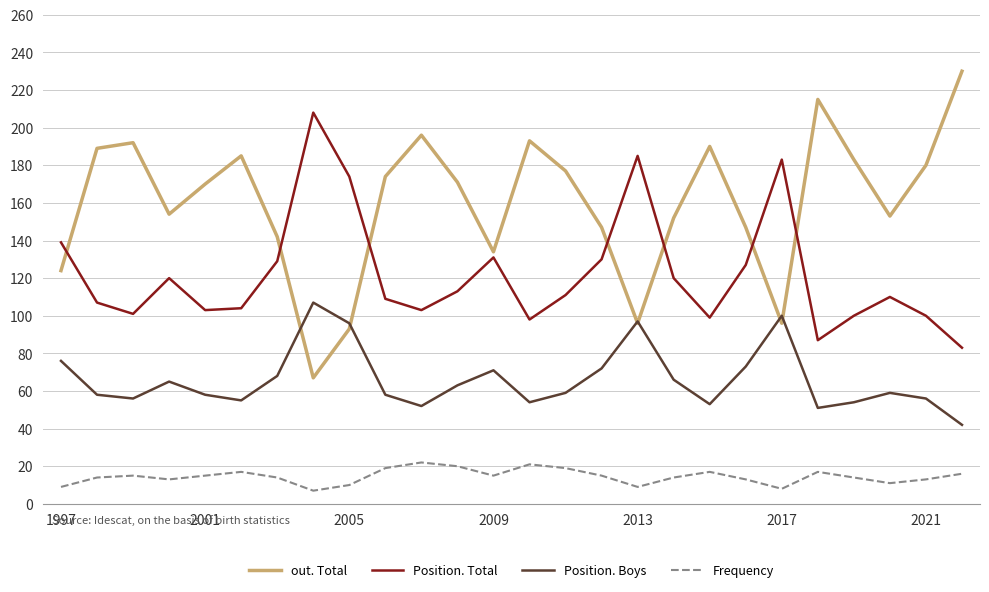

What is the smallest value displayed?

7